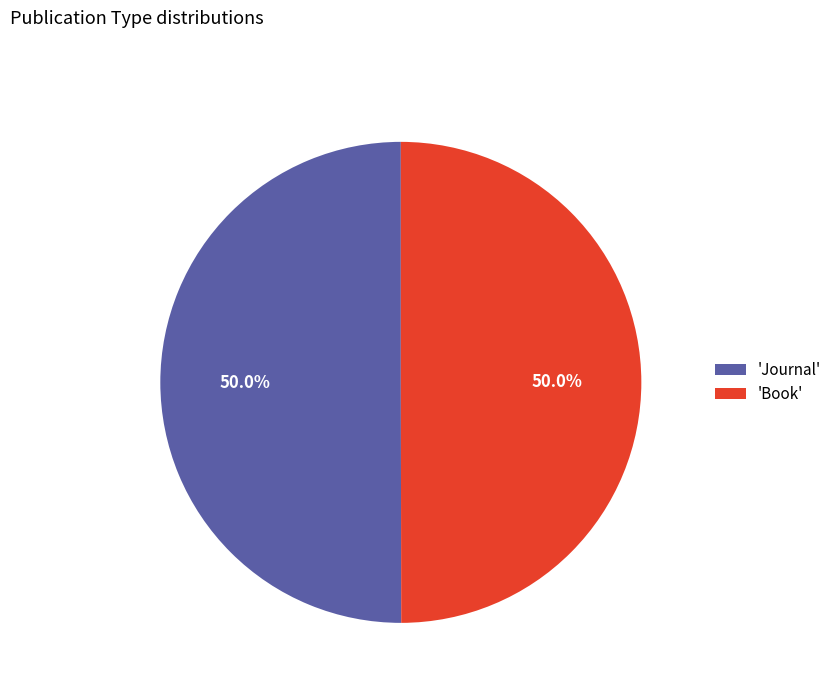

Is the sum of 'Book' and 'Journal' greater than half?

Yes